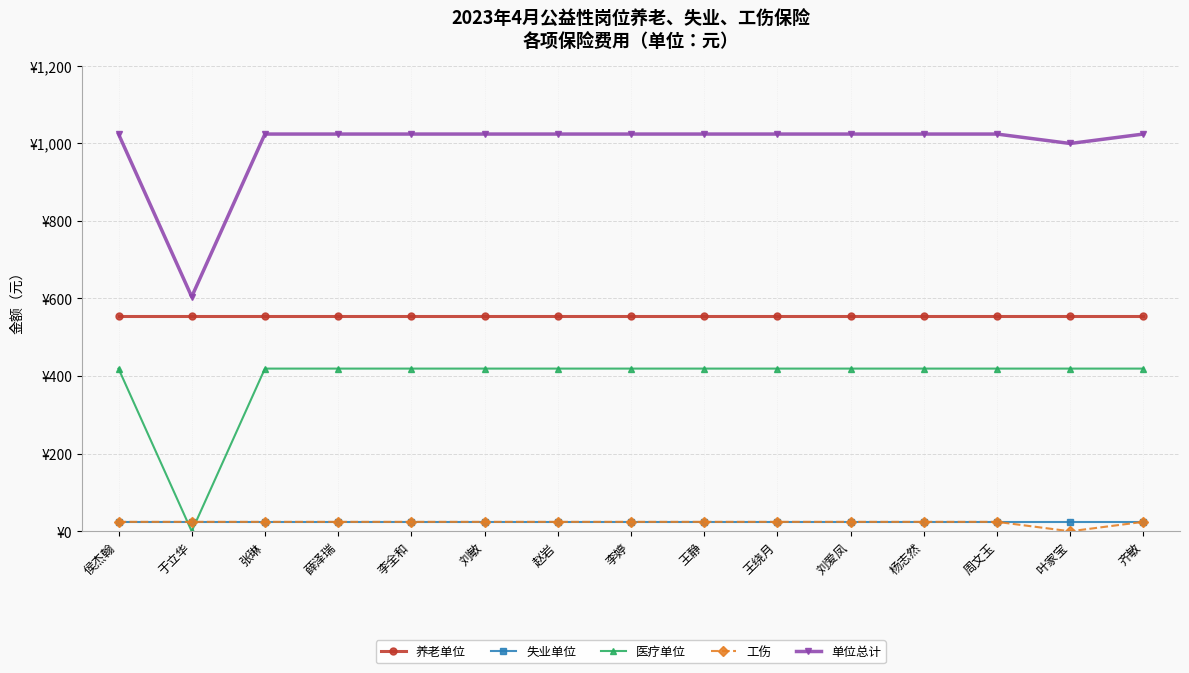

At which label is 失业单位 closest to 24?

侯杰翰